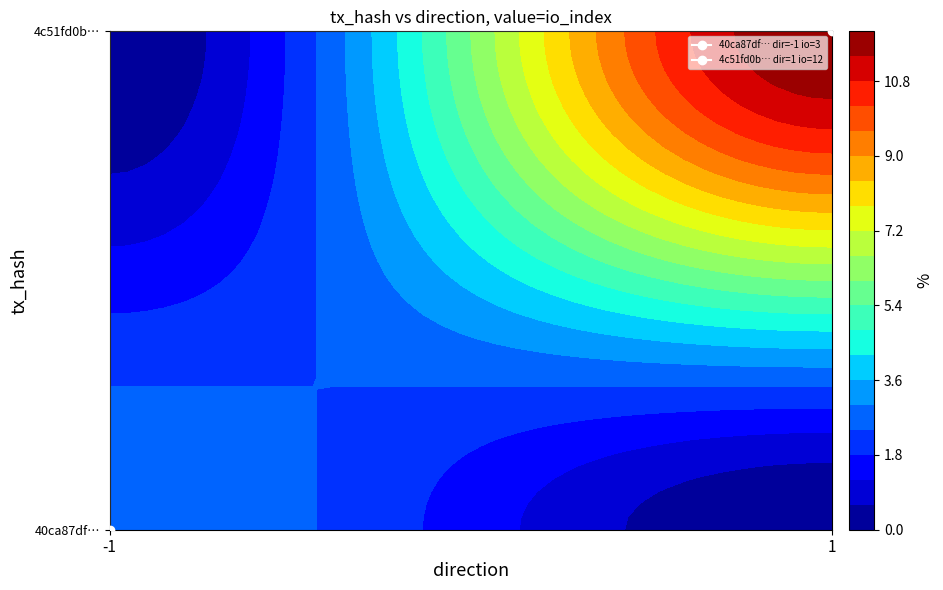

Which series has the largest range (max minus min)?

4c51fd0bdd4a9cdcfa4ac24c908be723aa3e07d